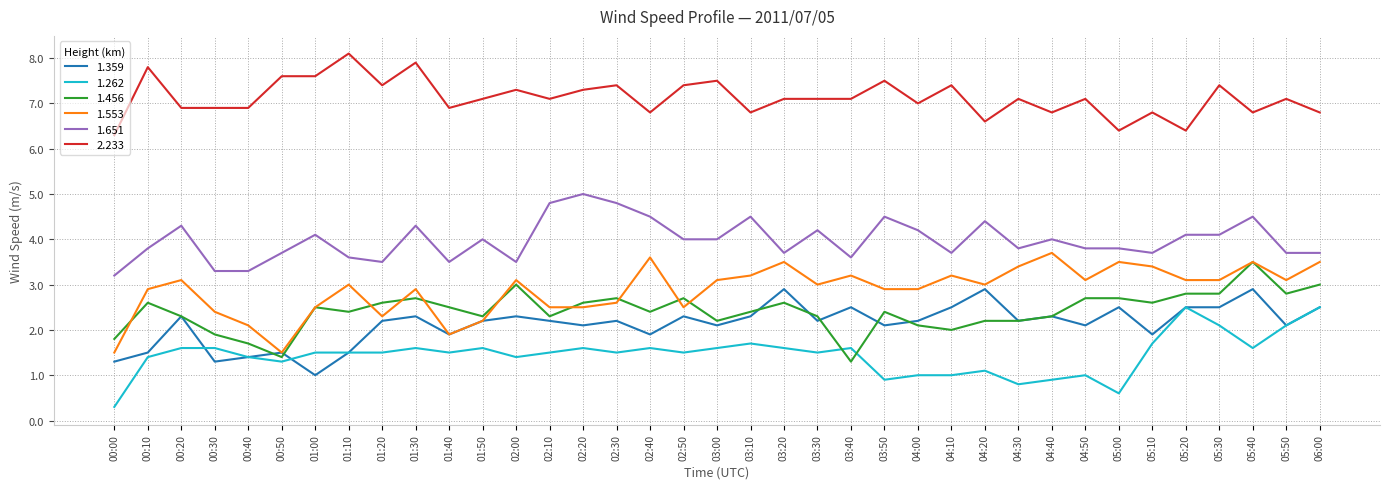

What is the difference between the maximum and minimum values in the 2.233 series?

1.8